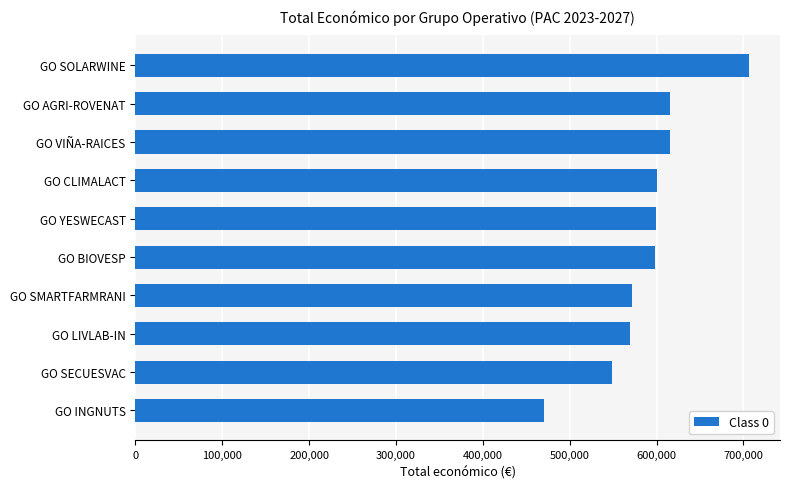

The value at GO BIOVESP is 598139. True or false?

True